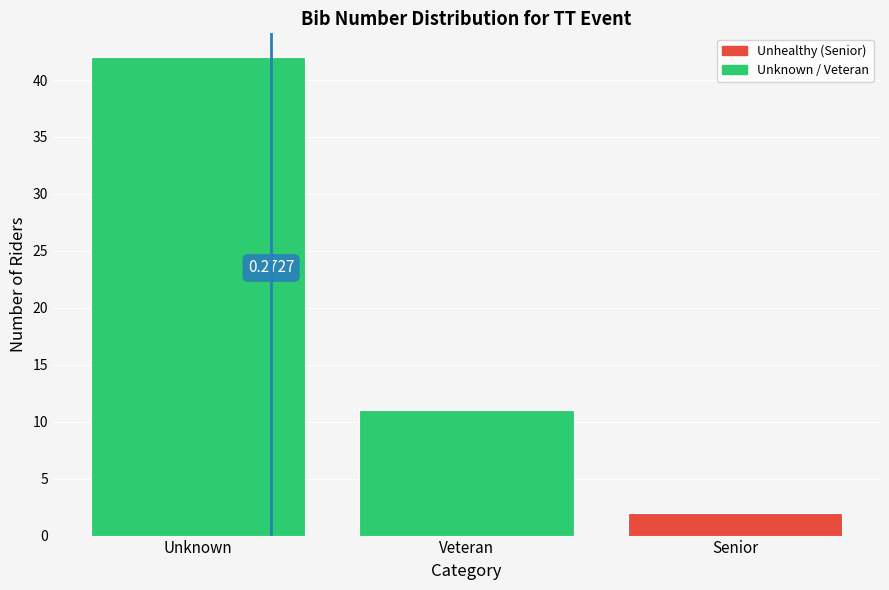

Rank the categories by value from lowest to highest.

Senior, Veteran, Unknown